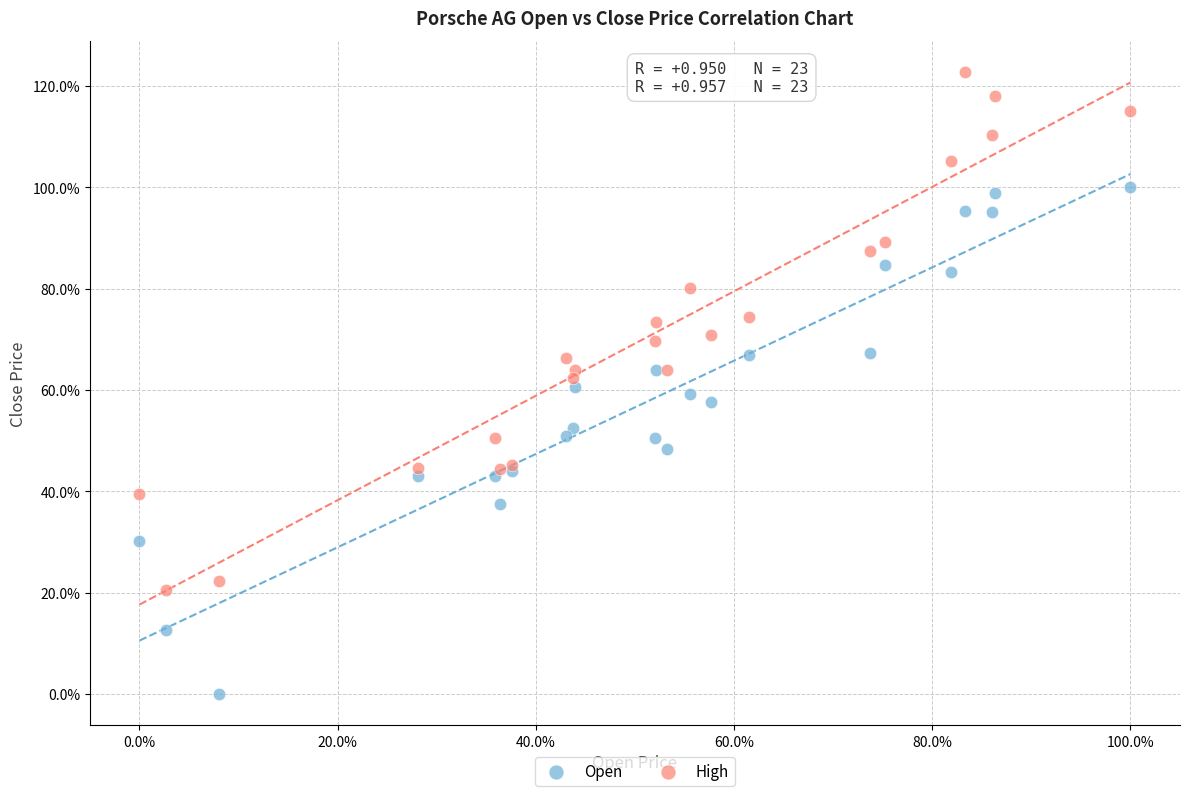

Which series has the widest spread of Y values?

High